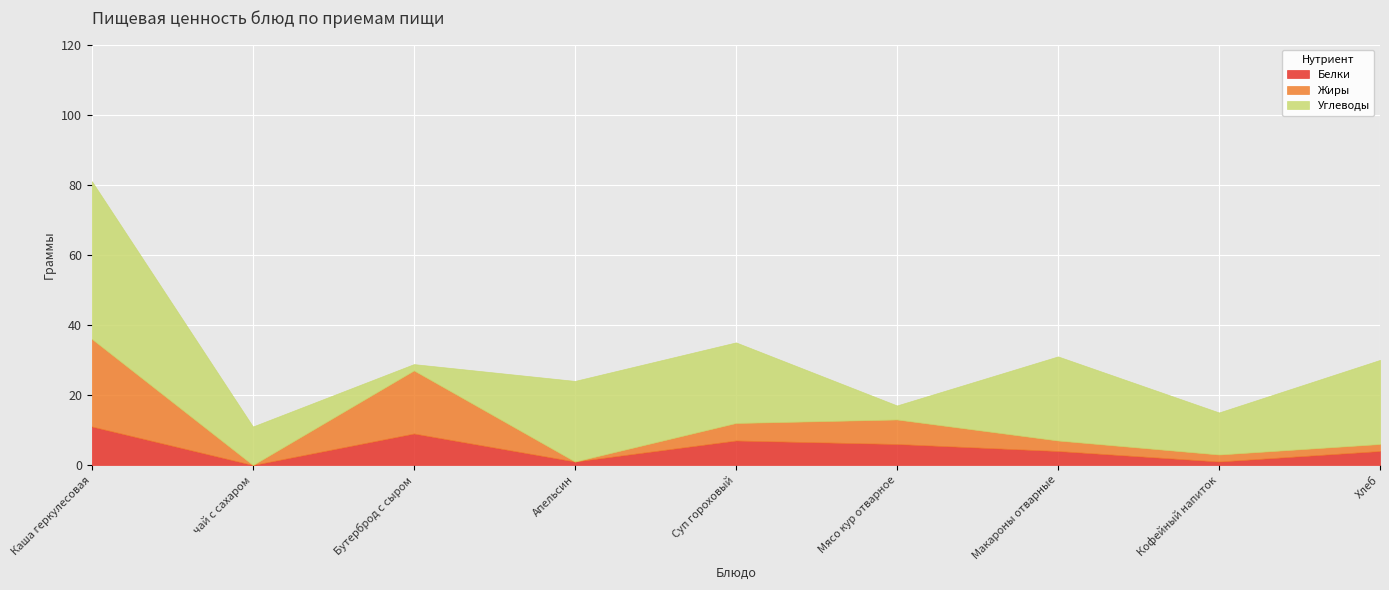

Which category has the highest value in the Белки series?

Каша геркулесовая